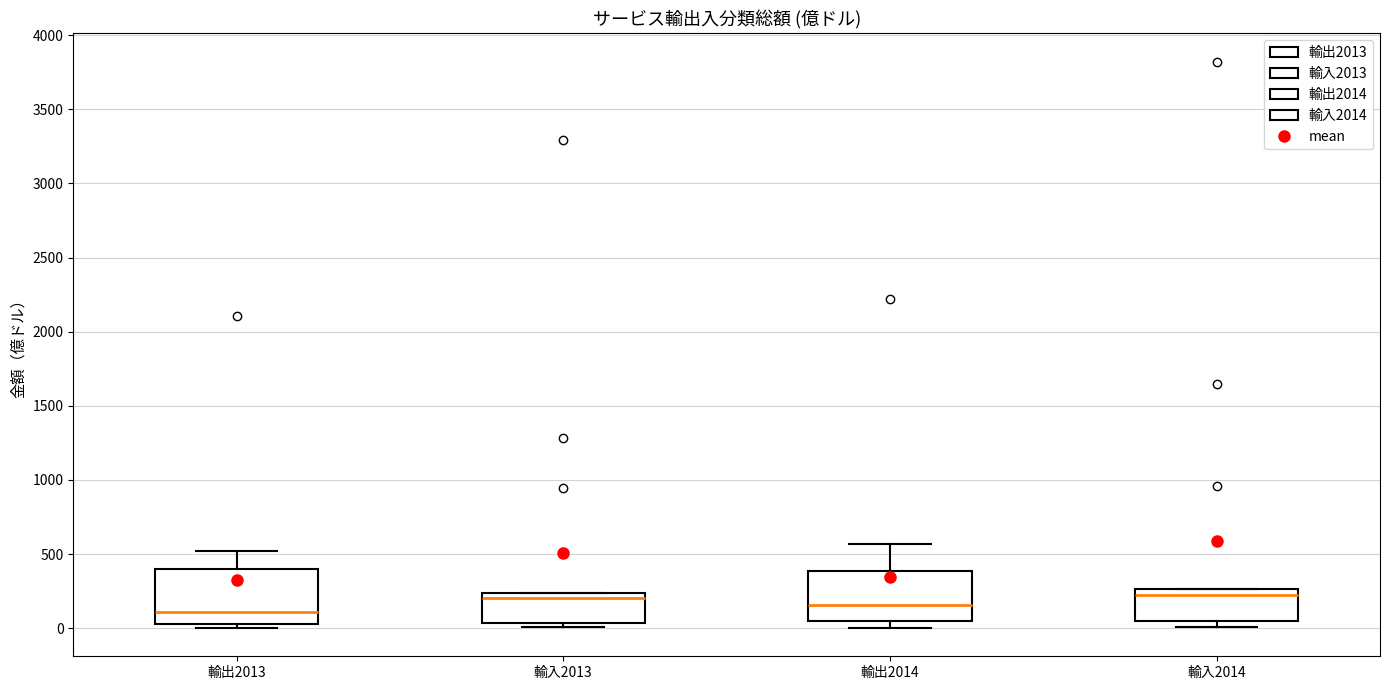

Where does the median line of the box for 輸出2013 sit on the y-axis? The values are not printed on the chart, so give them approximately, as read against the axis.

100